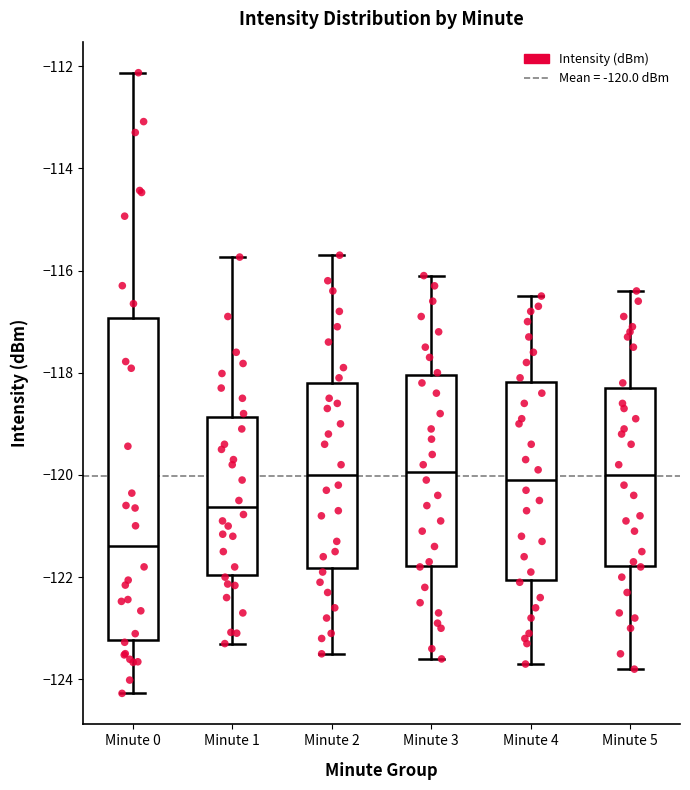

Which box is the tallest, from its lower edge to its upper edge?

Minute 0